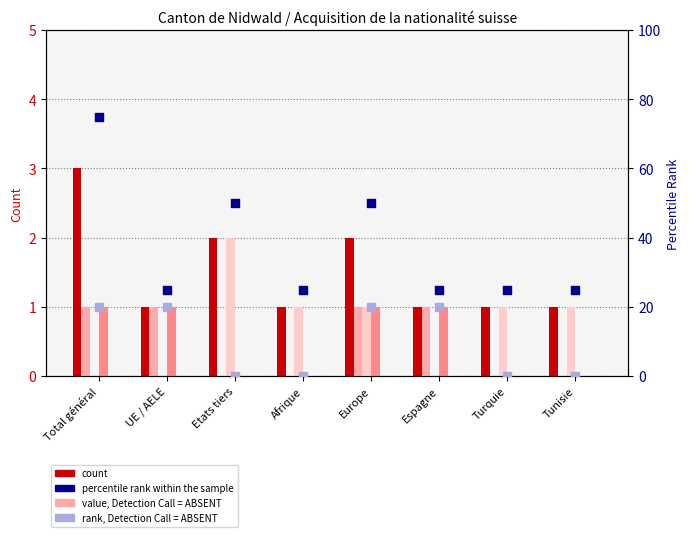

At how many categories does at least one series exceed 2?

1